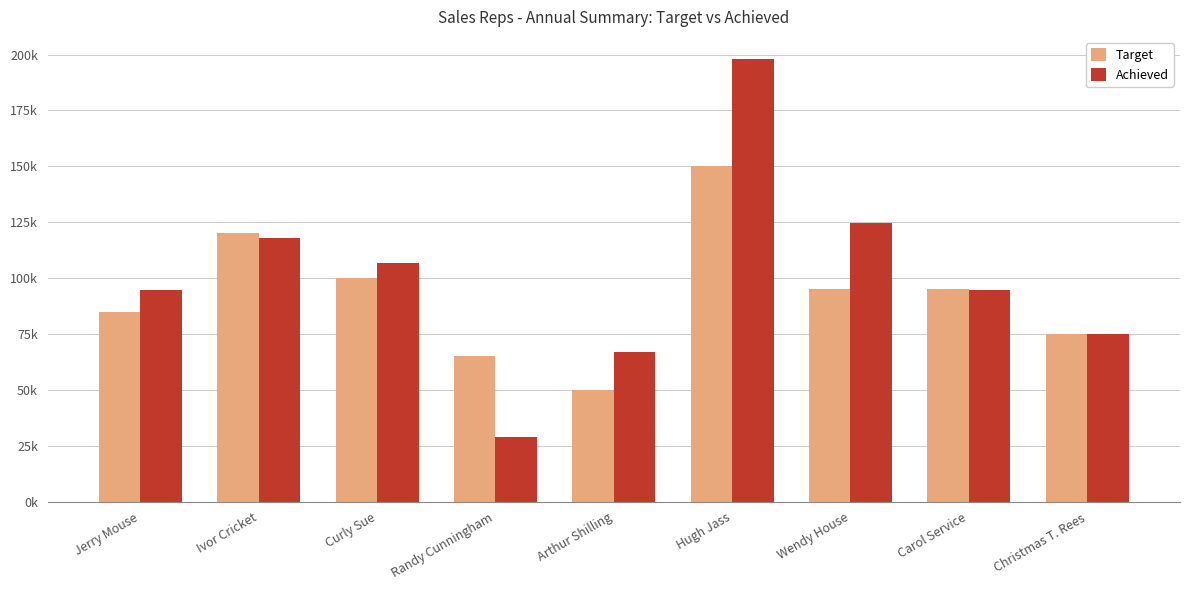

What position from the right is Jerry Mouse?

9